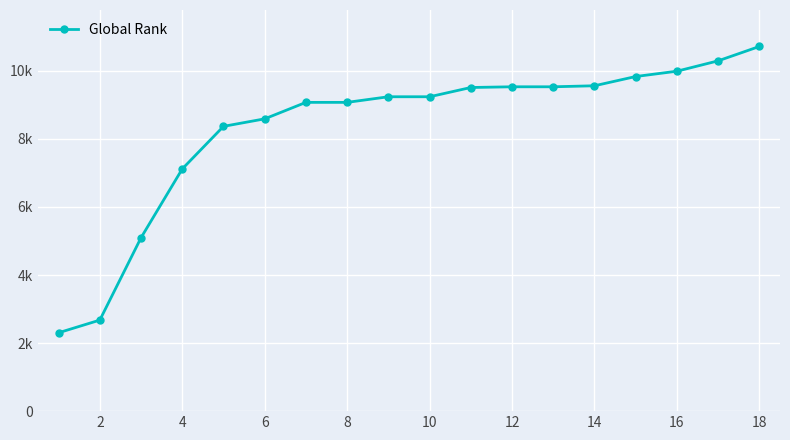

Does the chart have visible grid lines?

Yes